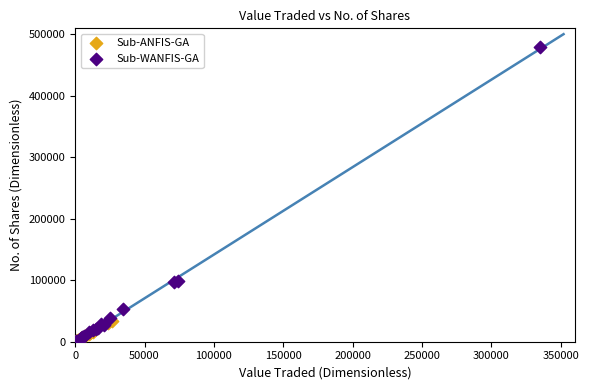

Which series has the largest Y range (max minus min)?

Sub-WANFIS-GA